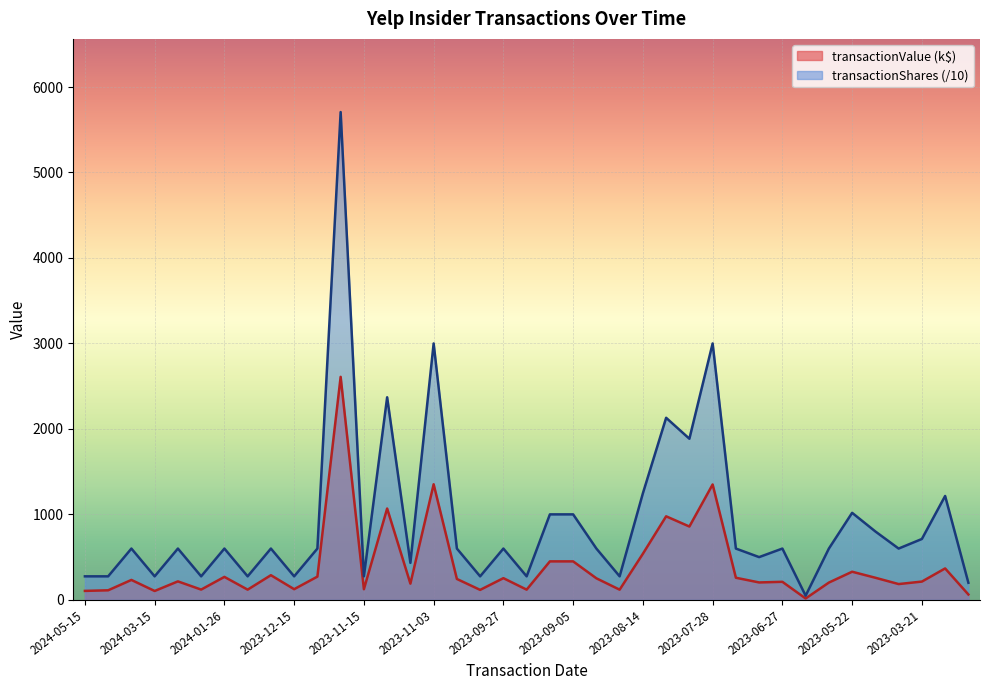

What are all the series names shown in the legend?

transactionValue (k$), transactionShares (/10)